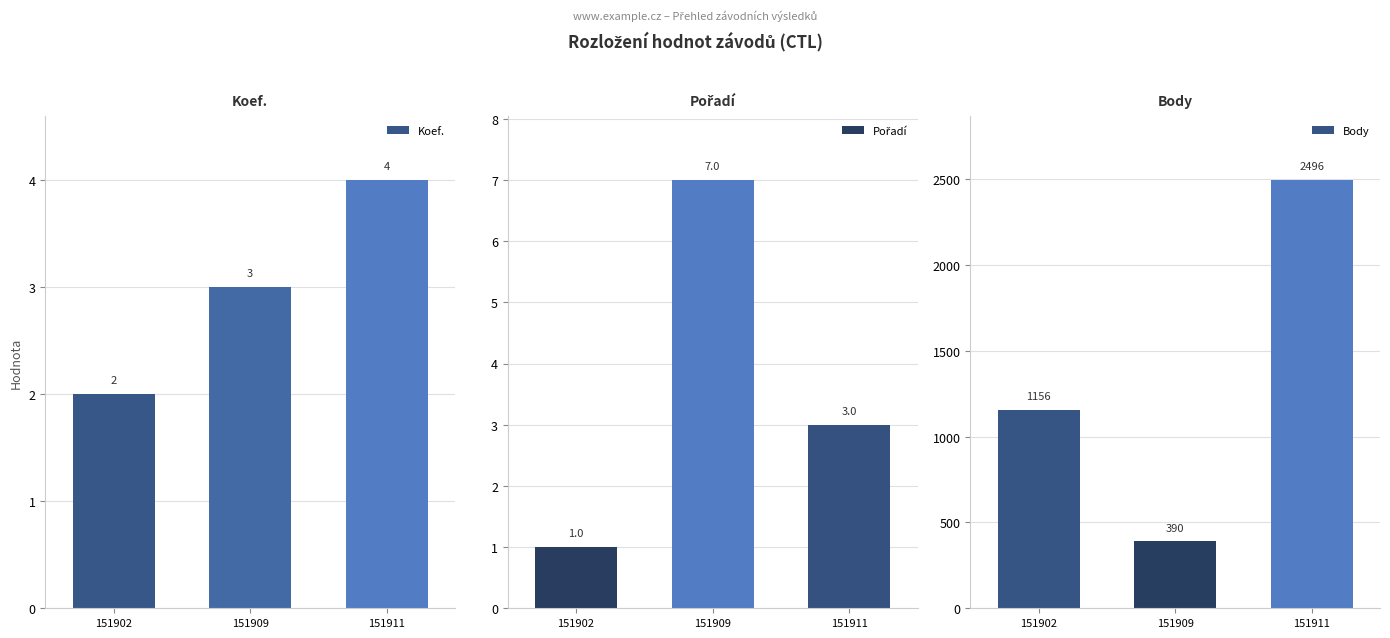

Which series changed the most between 151909 and 151911?

Body